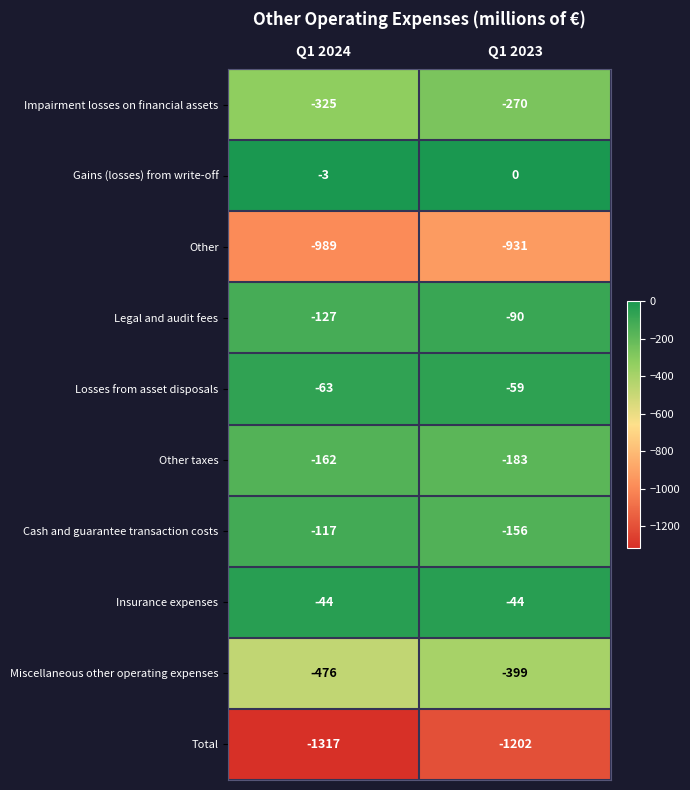

The value of Other at Q1 2023 is -422. True or false?

False